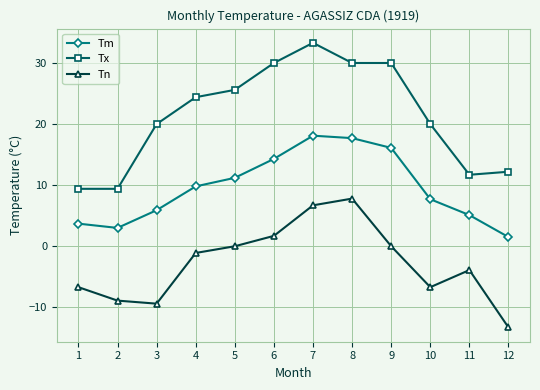

Where does the Tm series first go above 9?

4